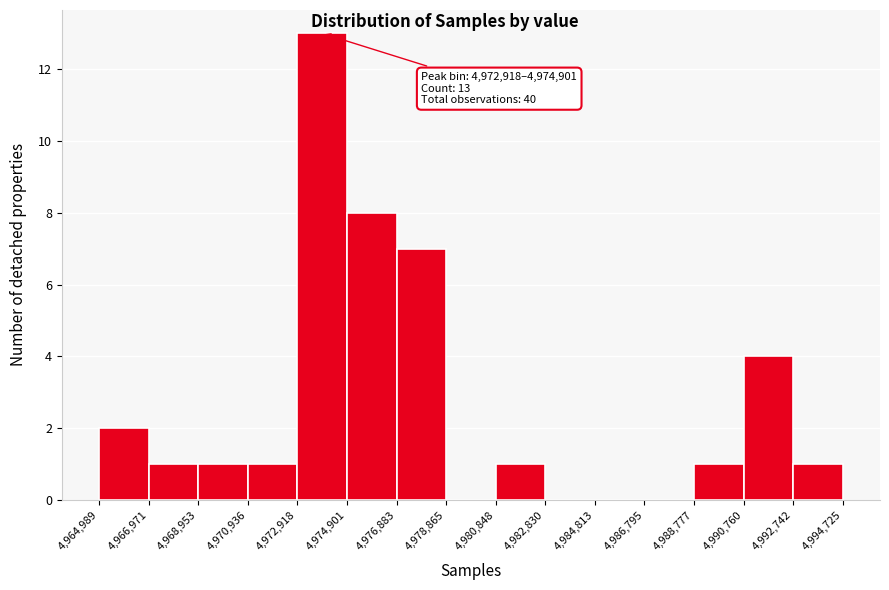

Over which range of the x-axis is the bar tallest?

4,972,918 to 4,974,901